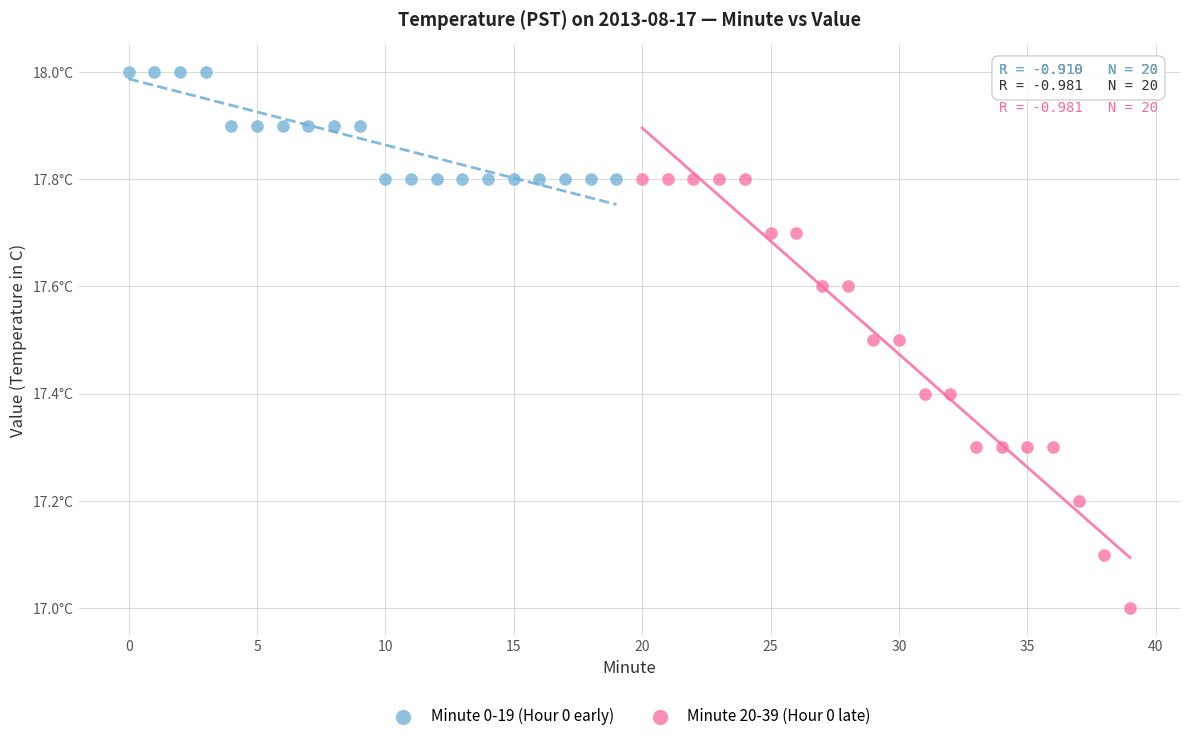

Which series contains the lowest Y value?

Minute 20-39 (Hour 0 late)